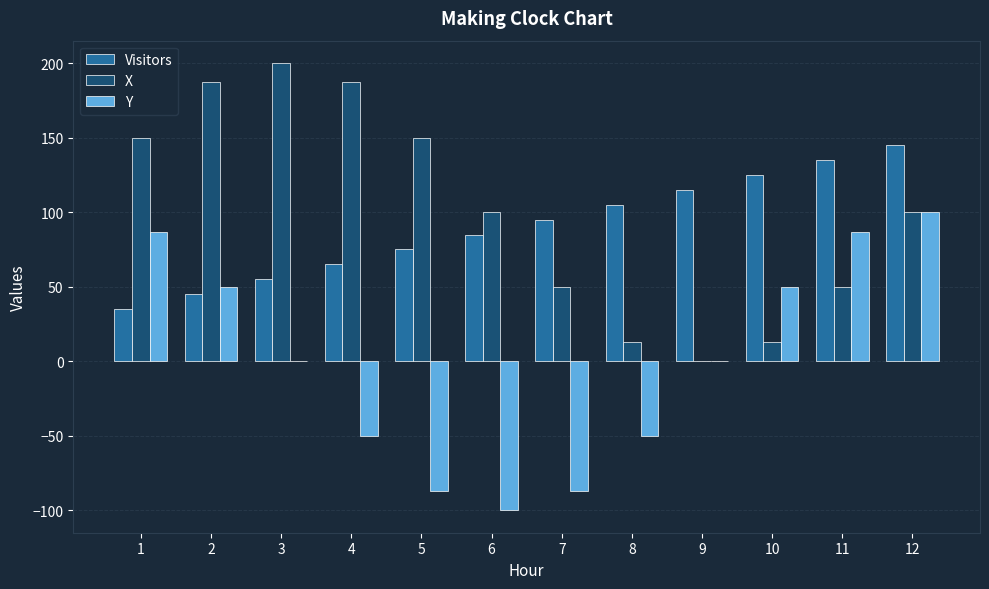

Reading left to right, extract all data points from this chart.

Visitors: 1=35	2=45	3=55	4=65	5=75	6=85	7=95	8=105	9=115	10=125	11=135	12=145
X: 1=150	2=187	3=200	4=187	5=150	6=100	7=50	8=13	9=0	10=13	11=50	12=100
Y: 1=87	2=50	3=0	4=-50	5=-87	6=-100	7=-87	8=-50	9=0	10=50	11=87	12=100